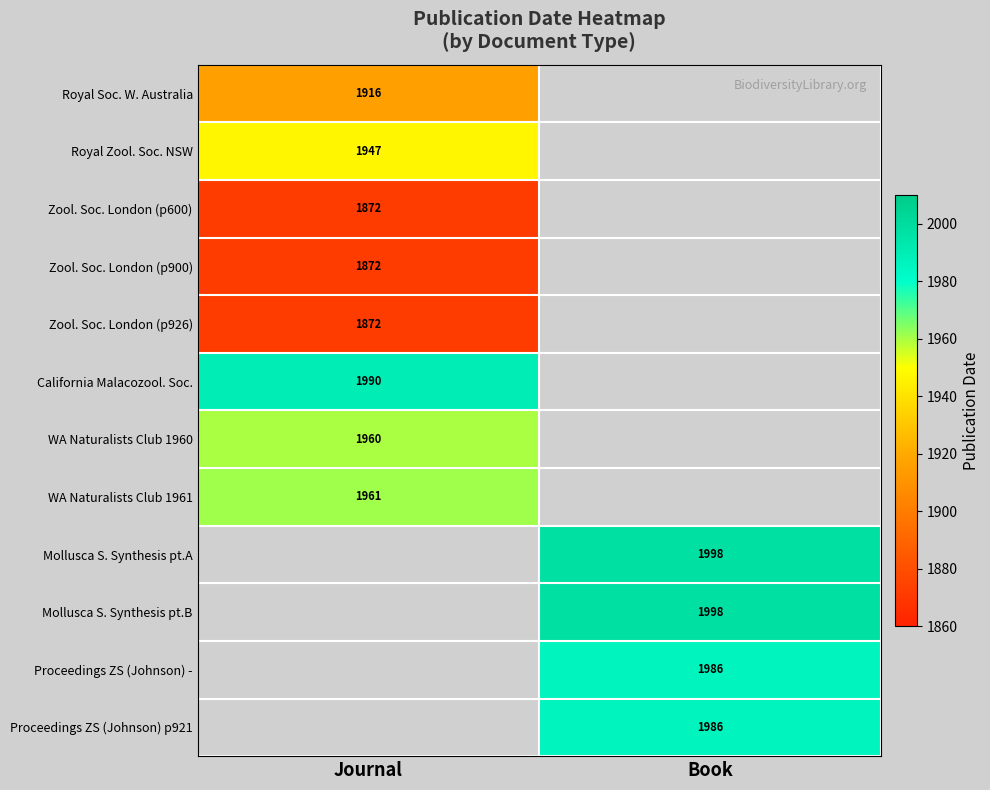

The value of Zool. Soc. London (p926) at Journal is 3366. True or false?

False